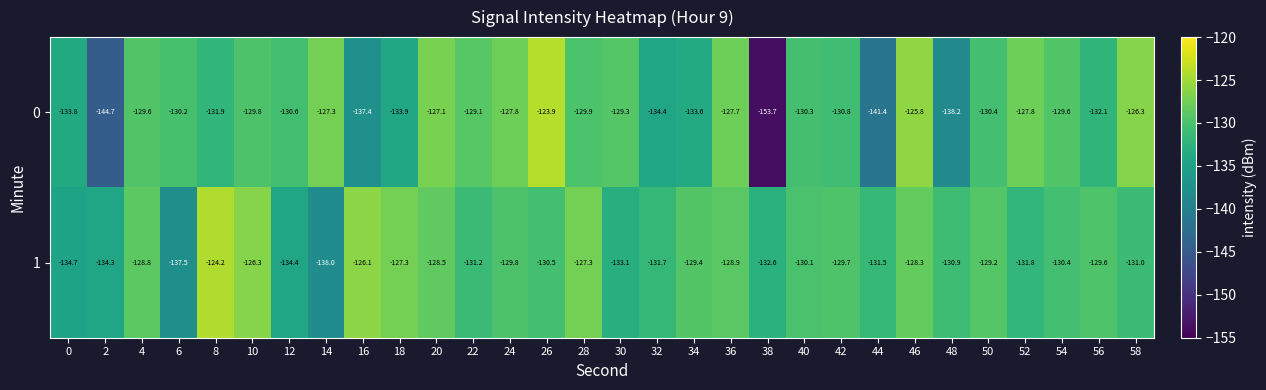

What is the approximate value of 1 at 24?

-129.8